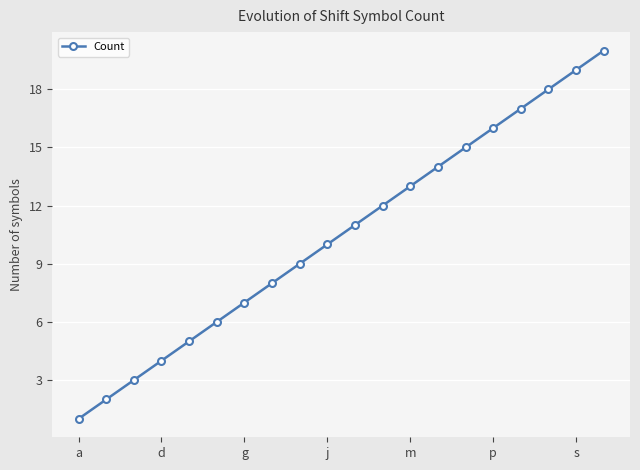

How many values are below 11?

10